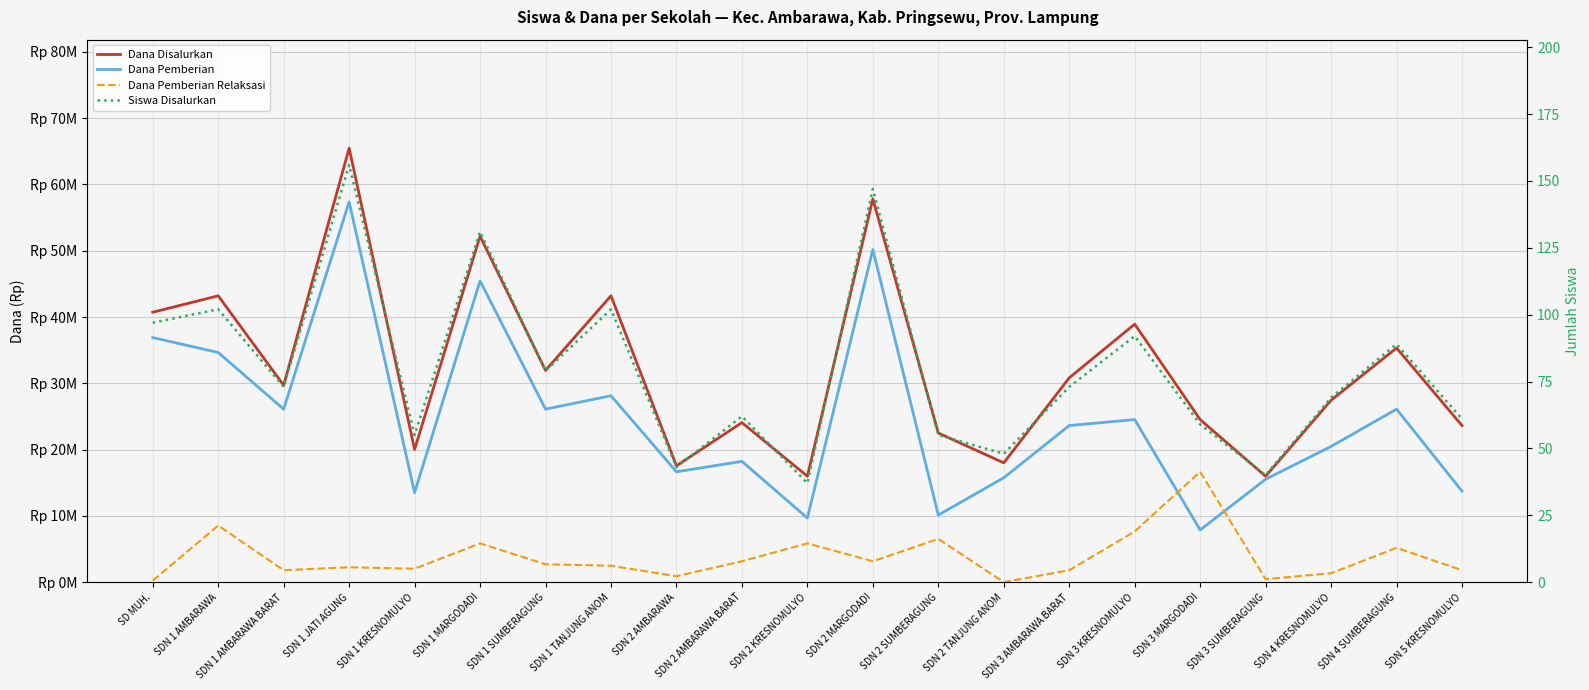

Which category has the highest value in the Siswa Disalurkan series?

SDN 1 JATI AGUNG